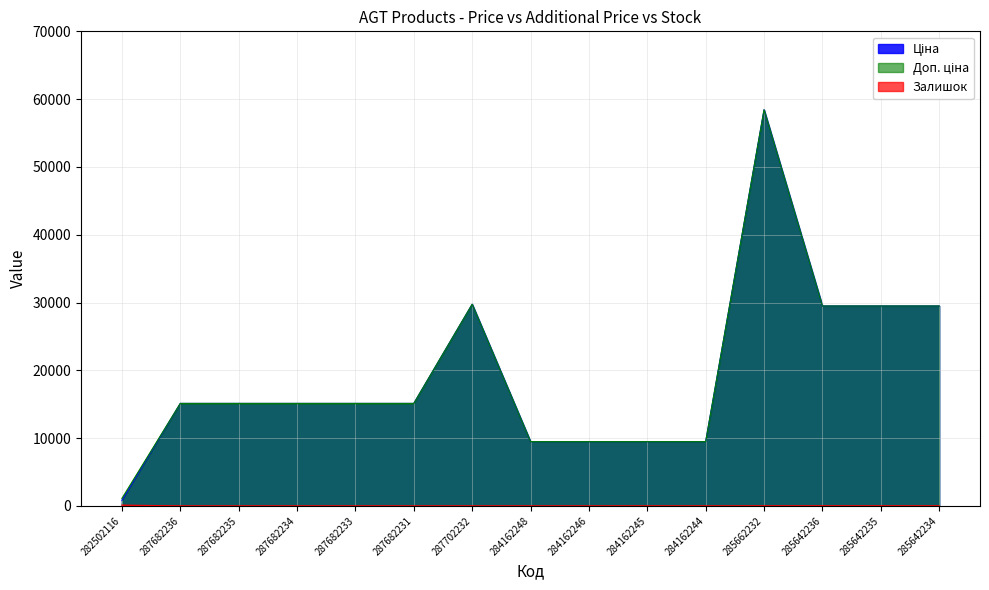

Which label corresponds to the smallest value in the chart?

287682236